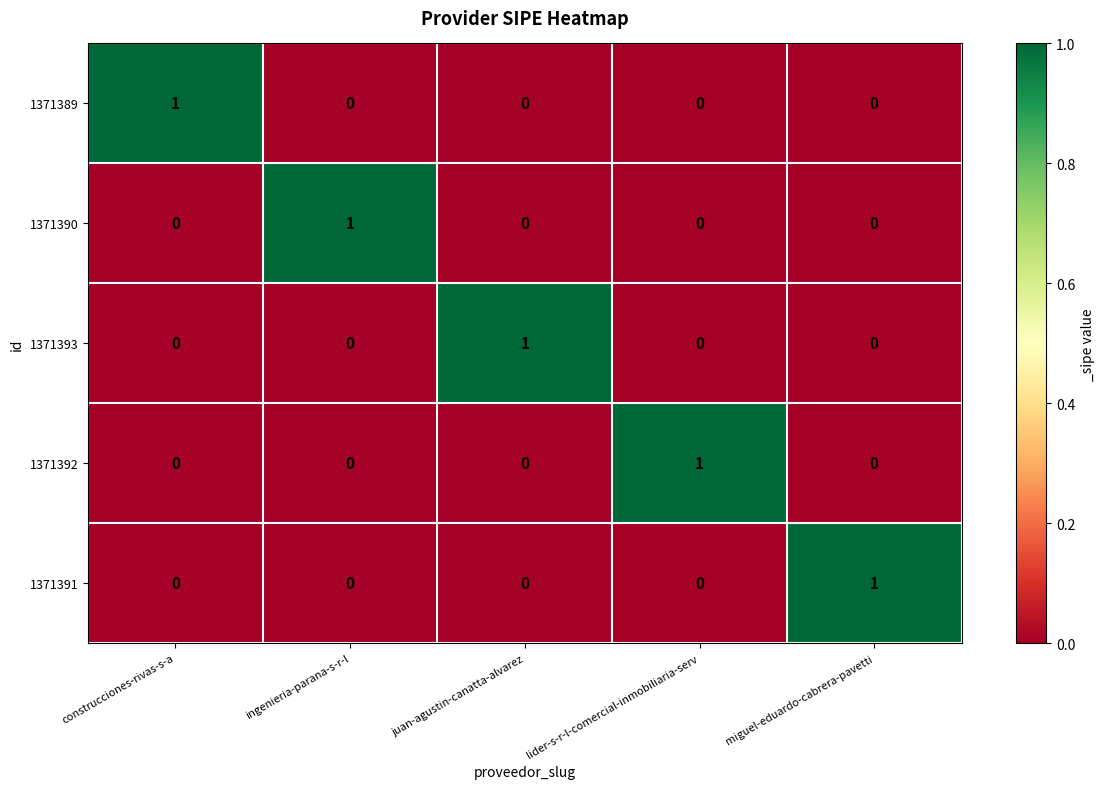

What is the greatest value displayed?

1